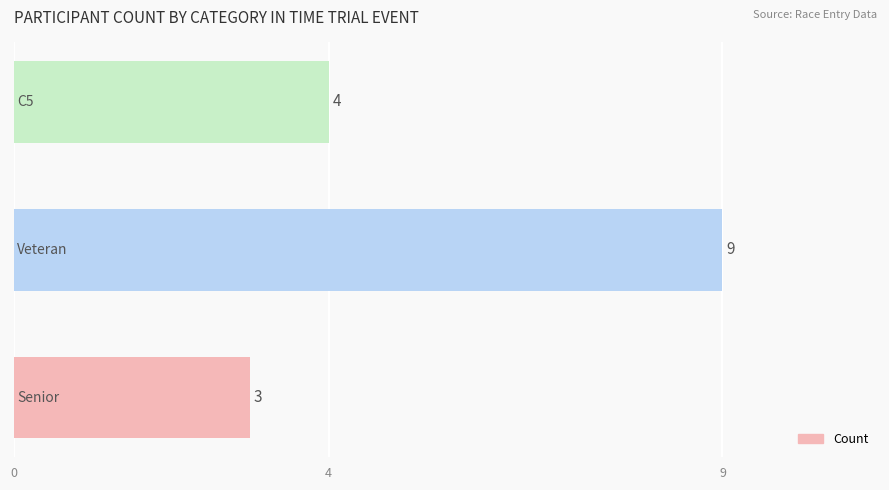

Reading top to bottom, list all the values displayed in this chart.

4	9	3